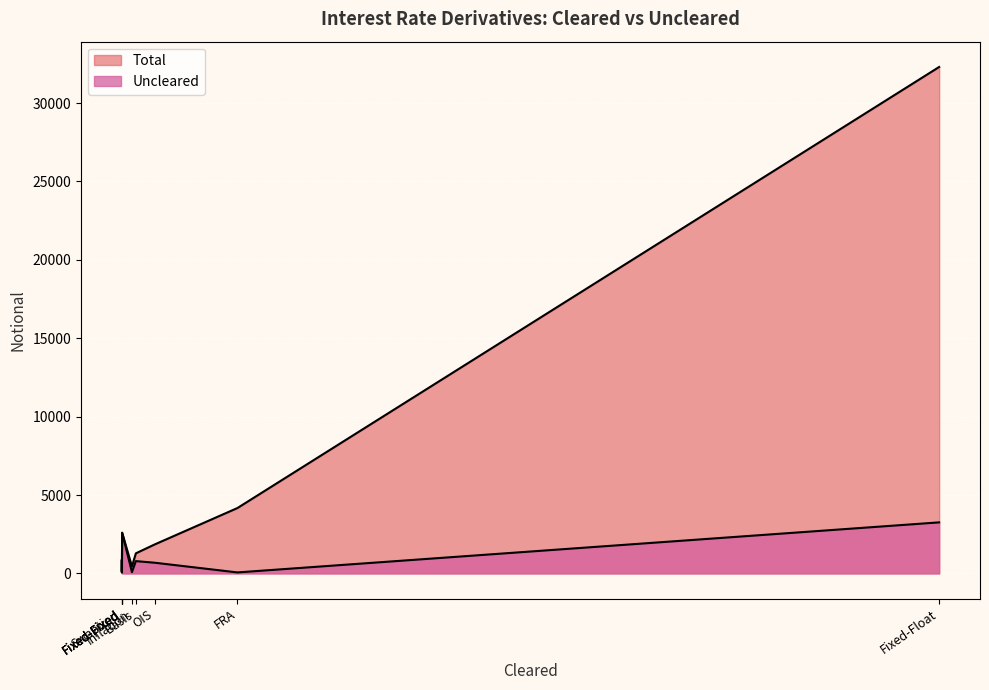

True or false: Uncleared has a value of 3255 at Fixed-Float.

True